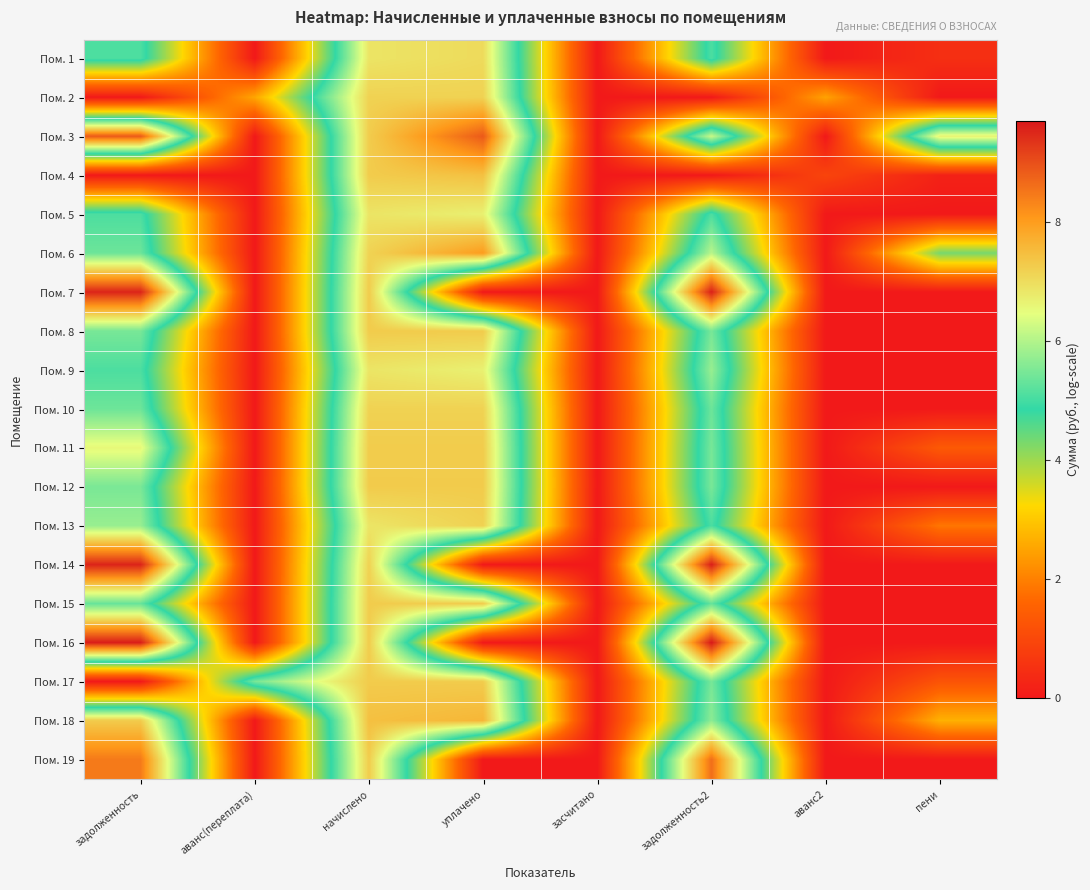

At how many categories does at least one series exceed 8?

3